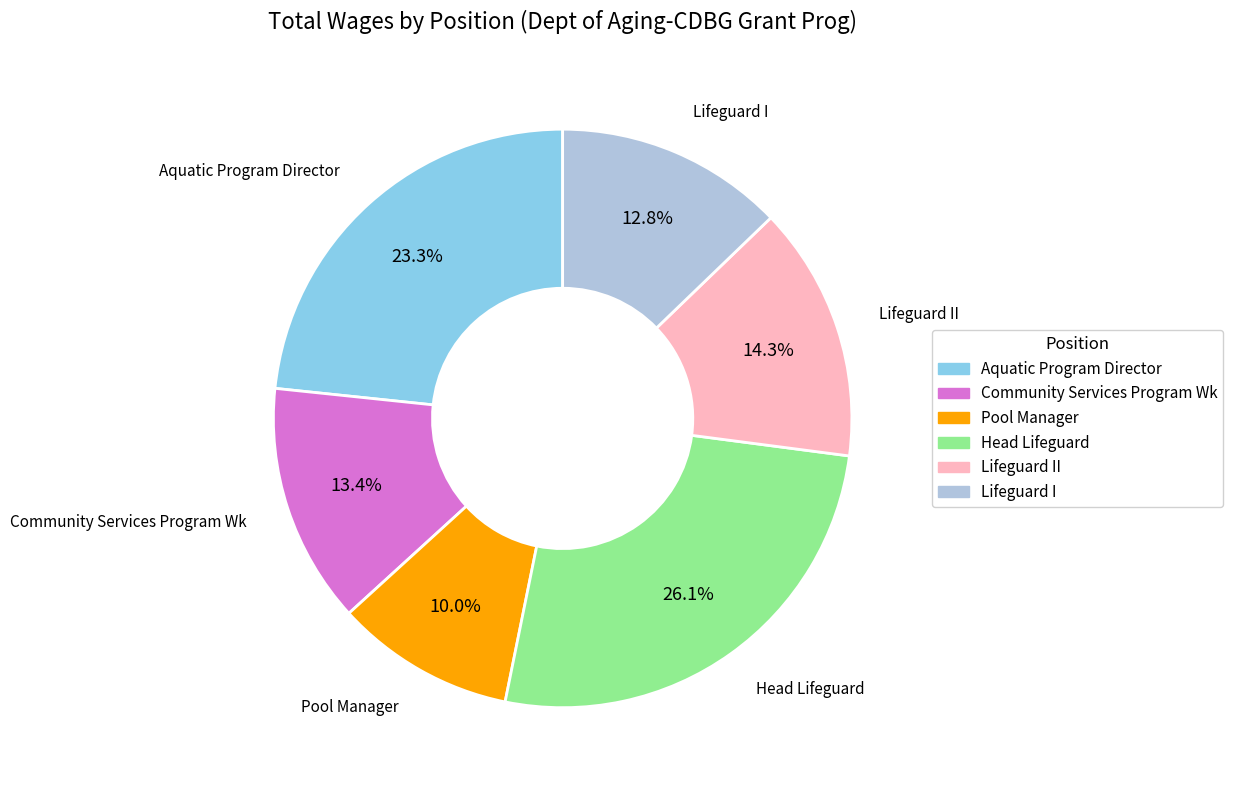

Is there any slice that represents more than half of the pie?

No